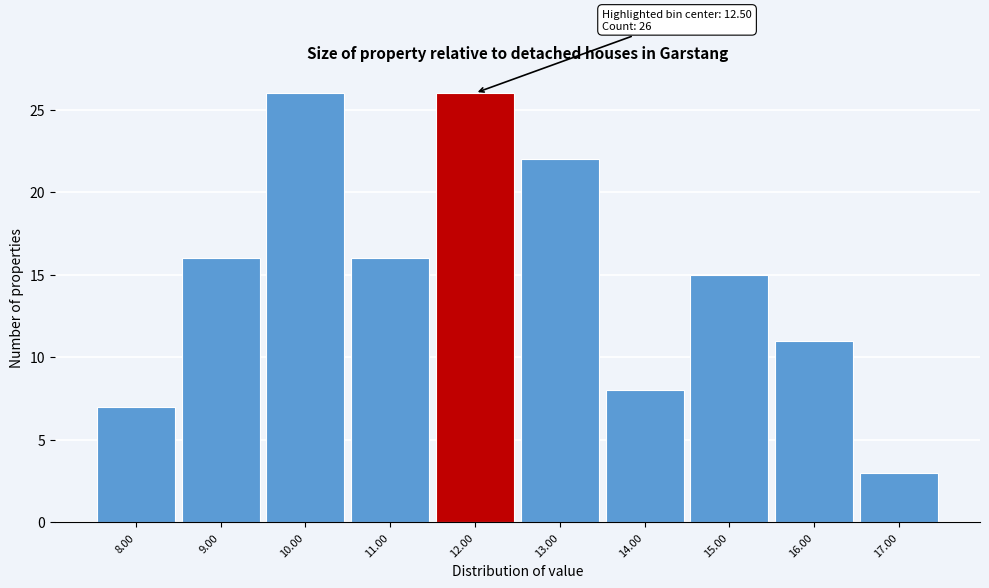

Reading left to right, list all the values displayed in this chart.

8.00=7	9.00=16	10.00=26	11.00=16	12.00=26	13.00=22	14.00=8	15.00=15	16.00=11	17.00=3